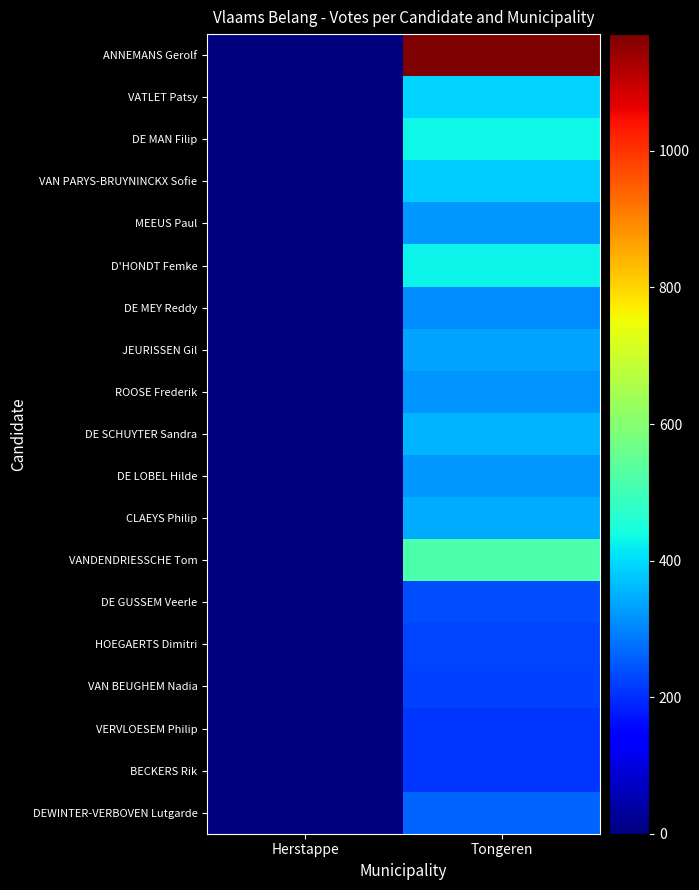

Which series has the largest range (max minus min)?

ANNEMANS Gerolf